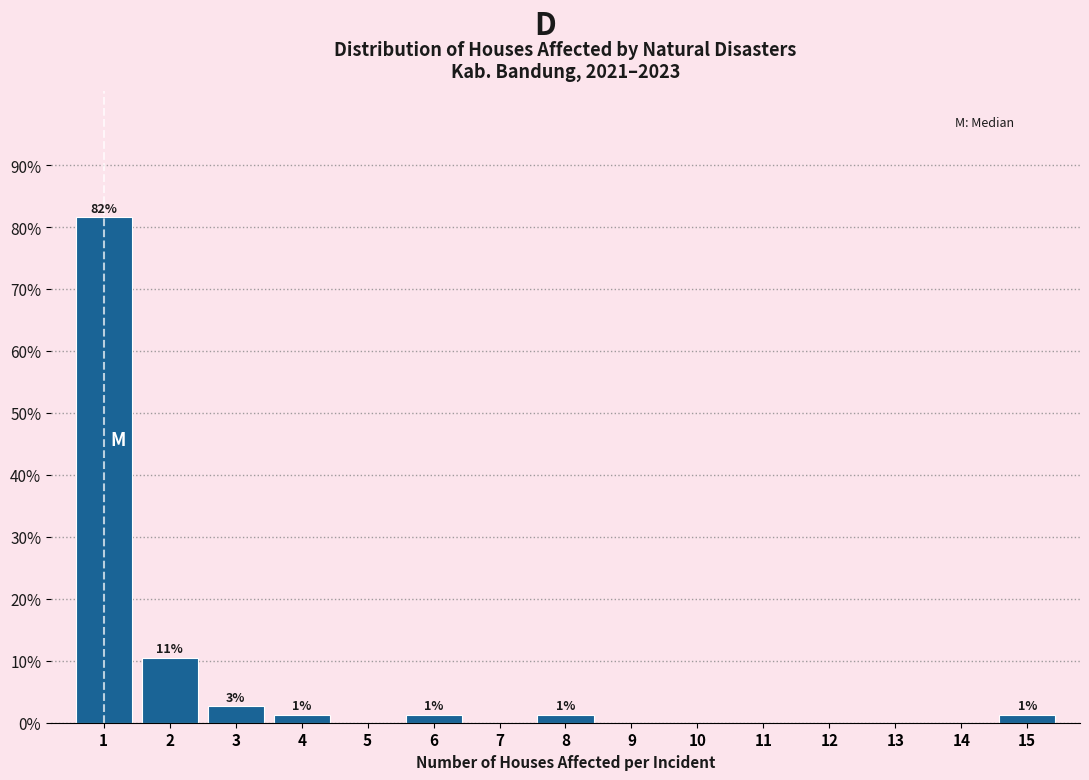

Over which range of the x-axis is the bar tallest?

0.5 to 1.5